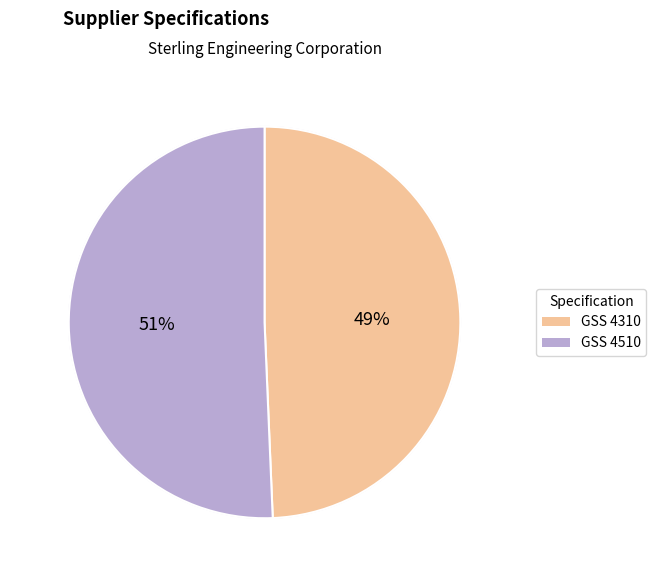

How many segments does this pie chart have?

2